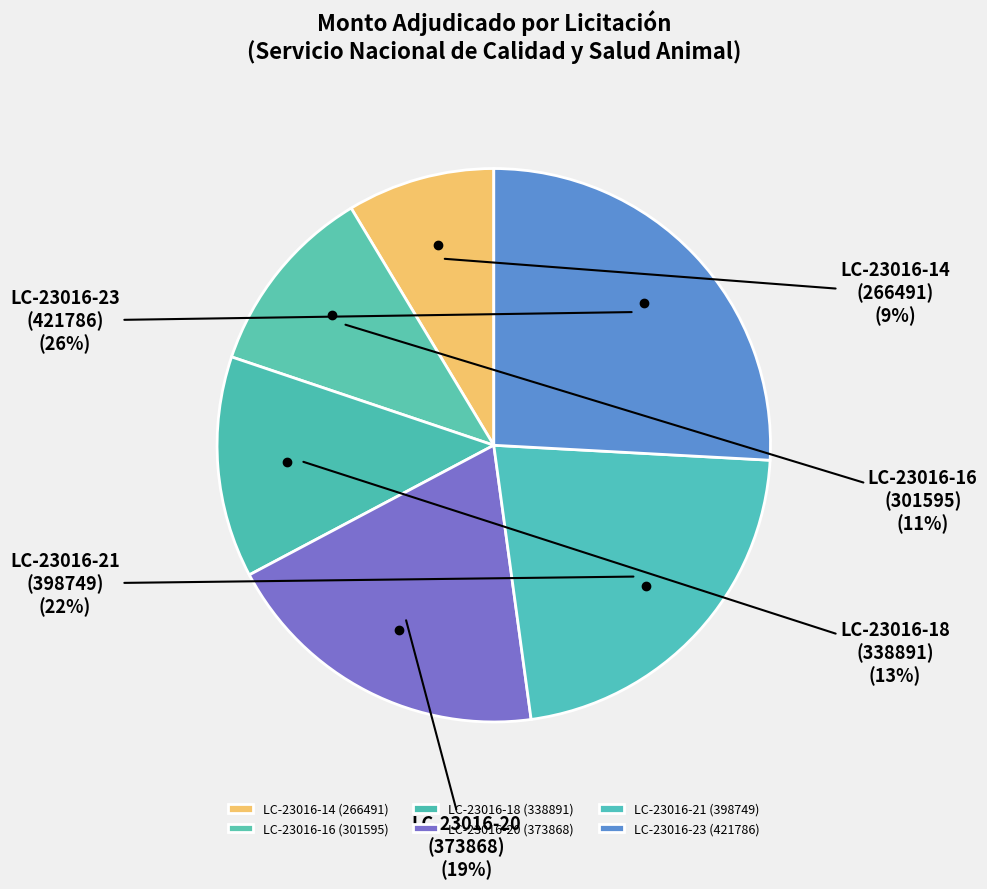

Which category has the biggest portion of the pie?

LC-23016-23 (421786)